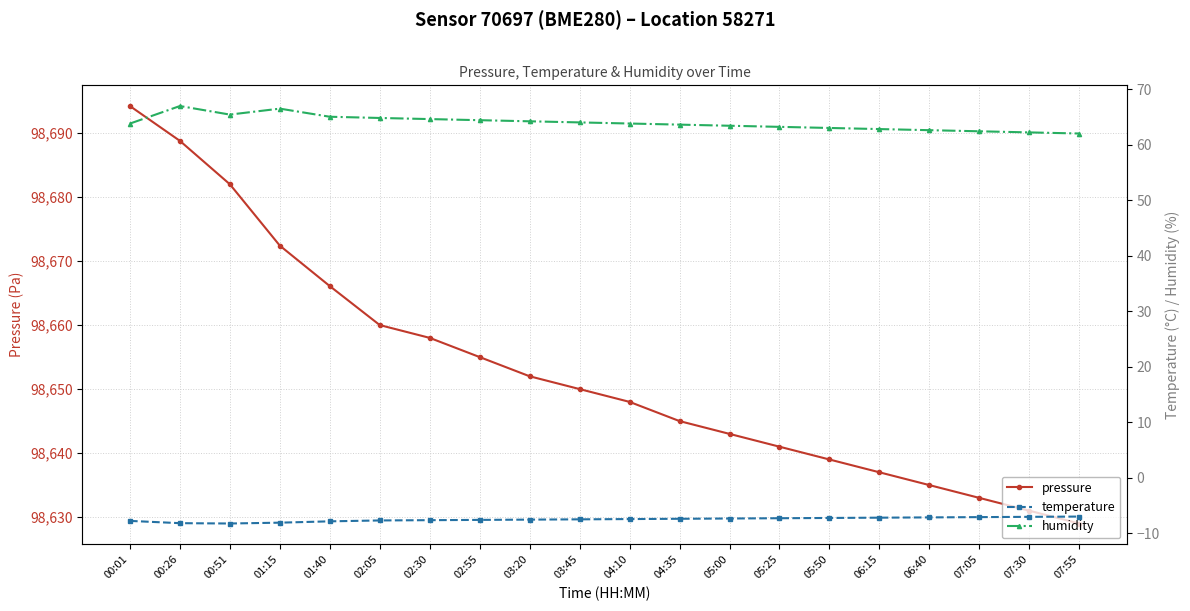

What is the maximum value for temperature?

-7.0